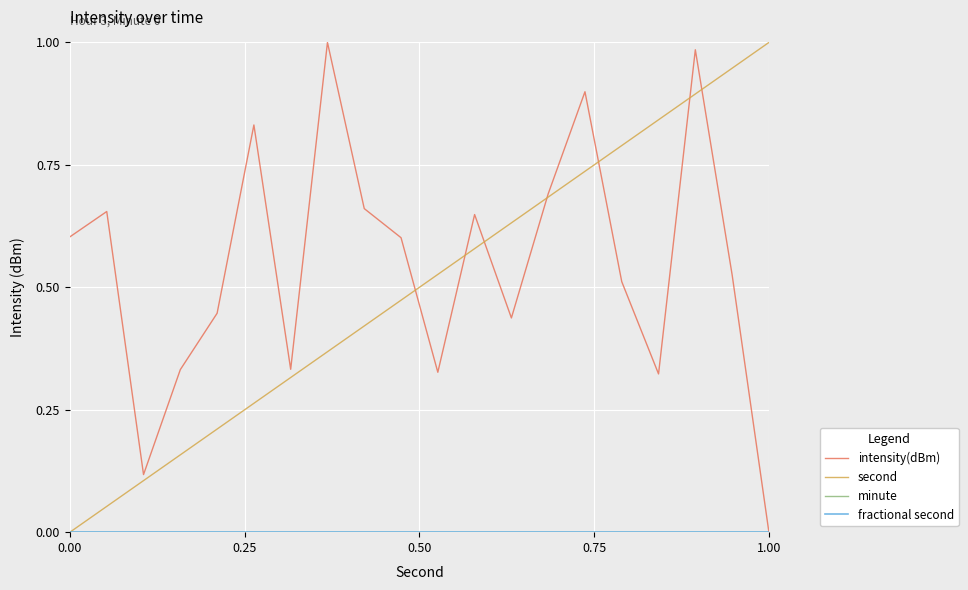

True or false: intensity(dBm) has more than 1 points higher than both neighbors.

True